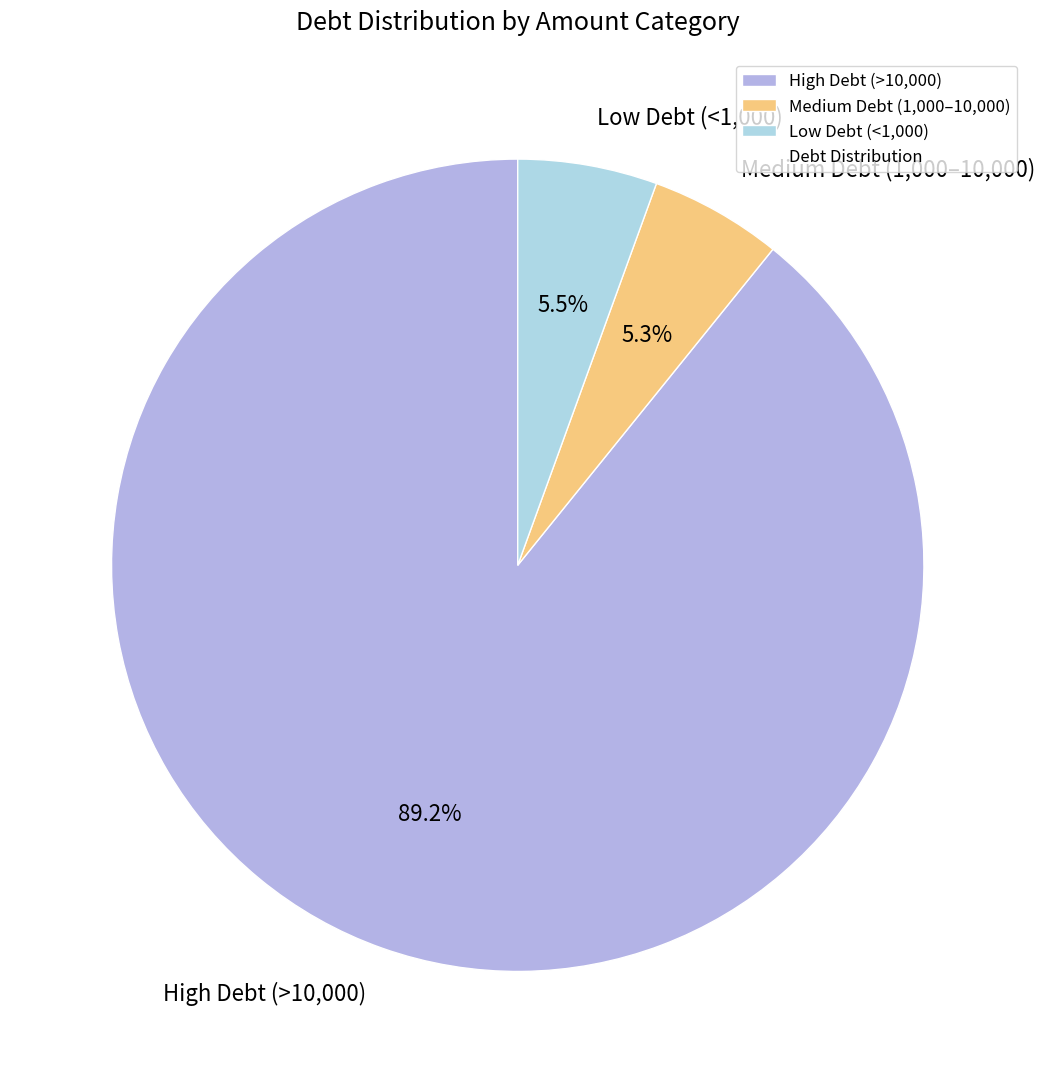

Does any single category account for the majority?

Yes